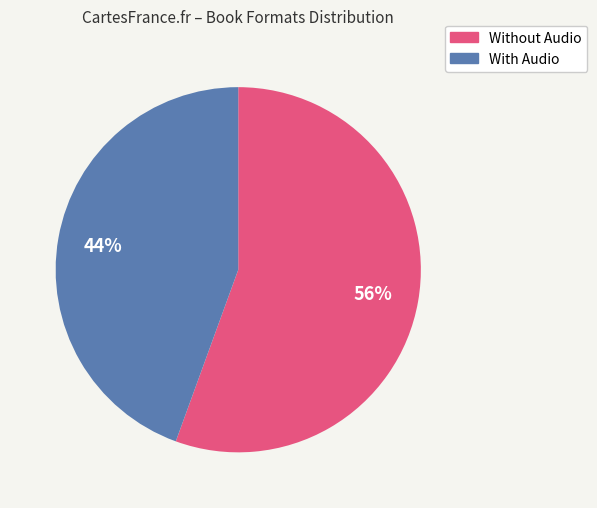

How many slices are in this pie chart?

2